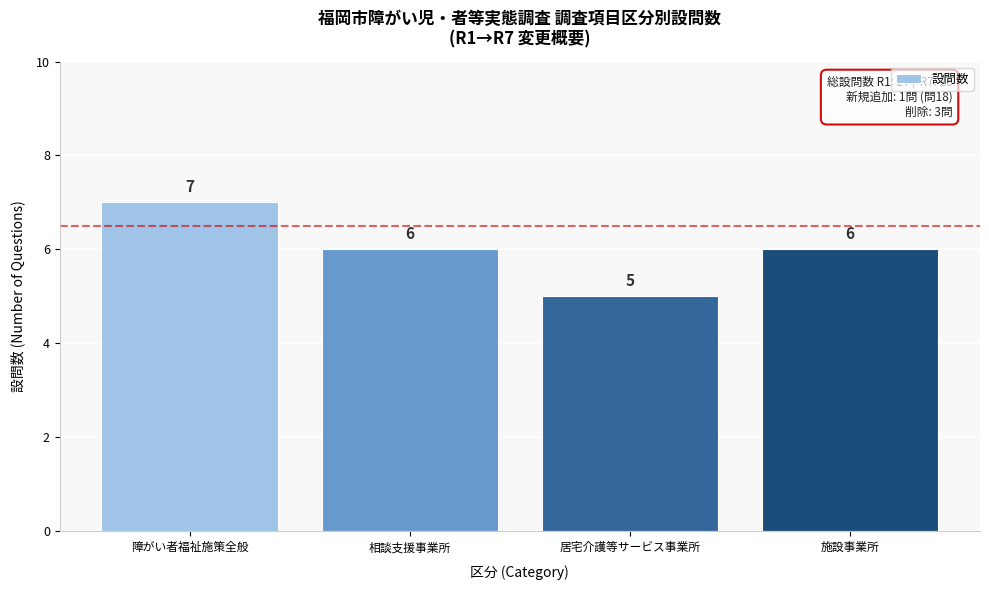

Reading right to left, transcribe all the data shown in this chart.

6	5	6	7